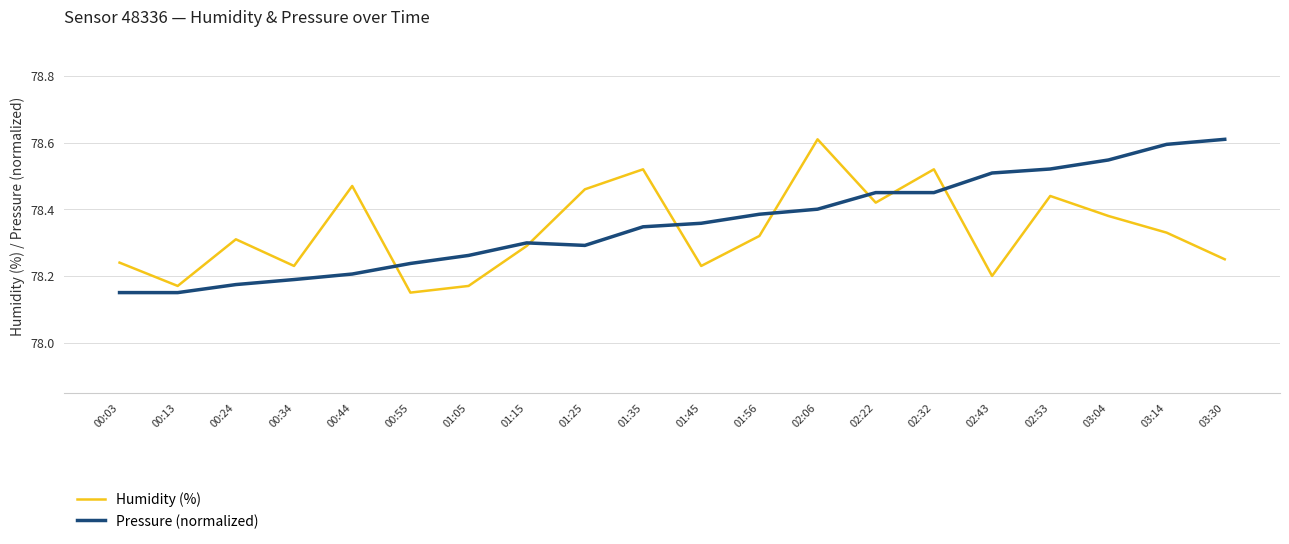

How many lines are shown in the chart?

2